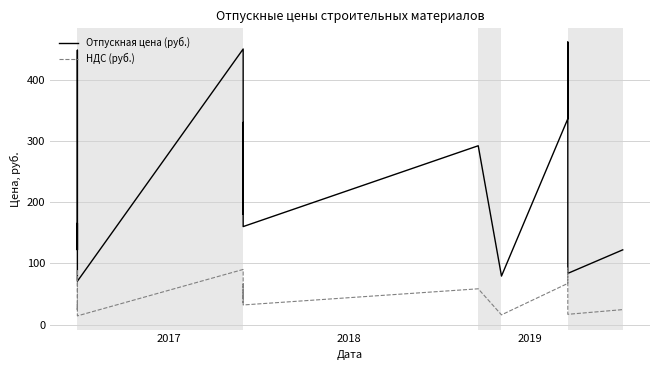

True or false: Отпускная цена (руб.) and НДС (руб.) cross at least once.

False